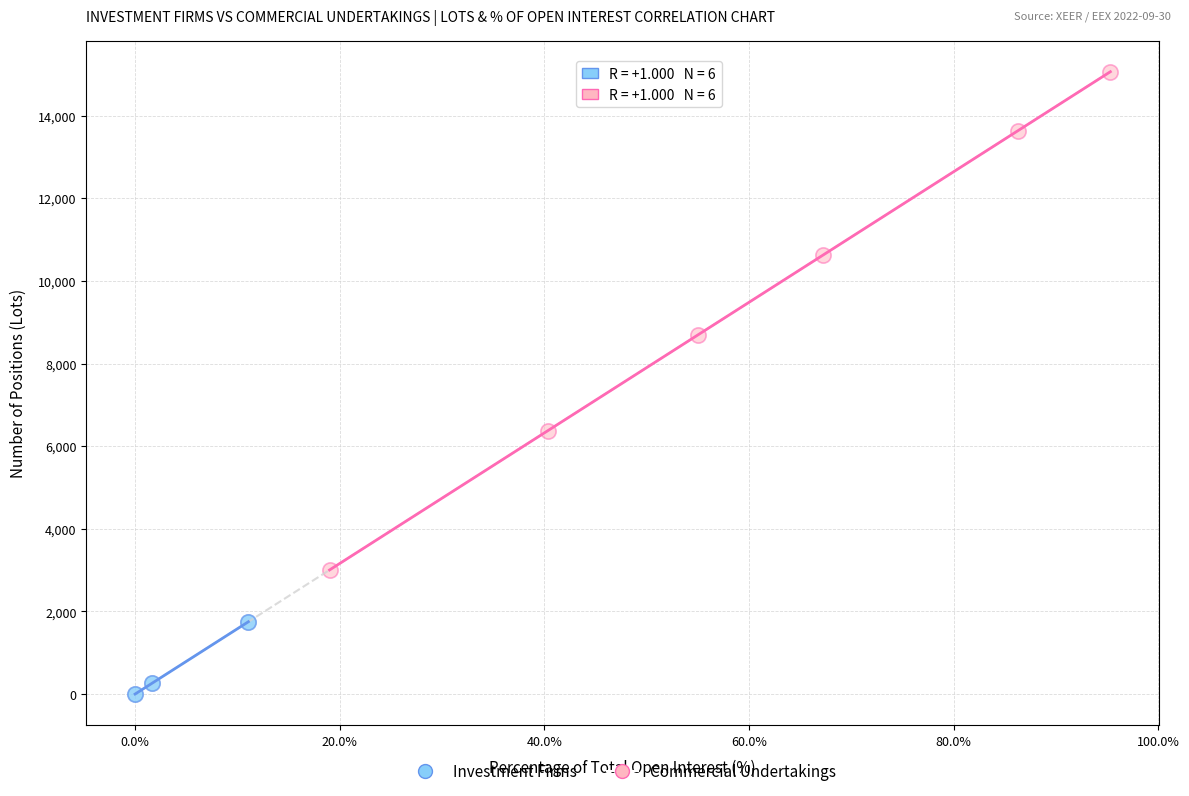

Which series reaches the minimum Y coordinate?

Investment Firms